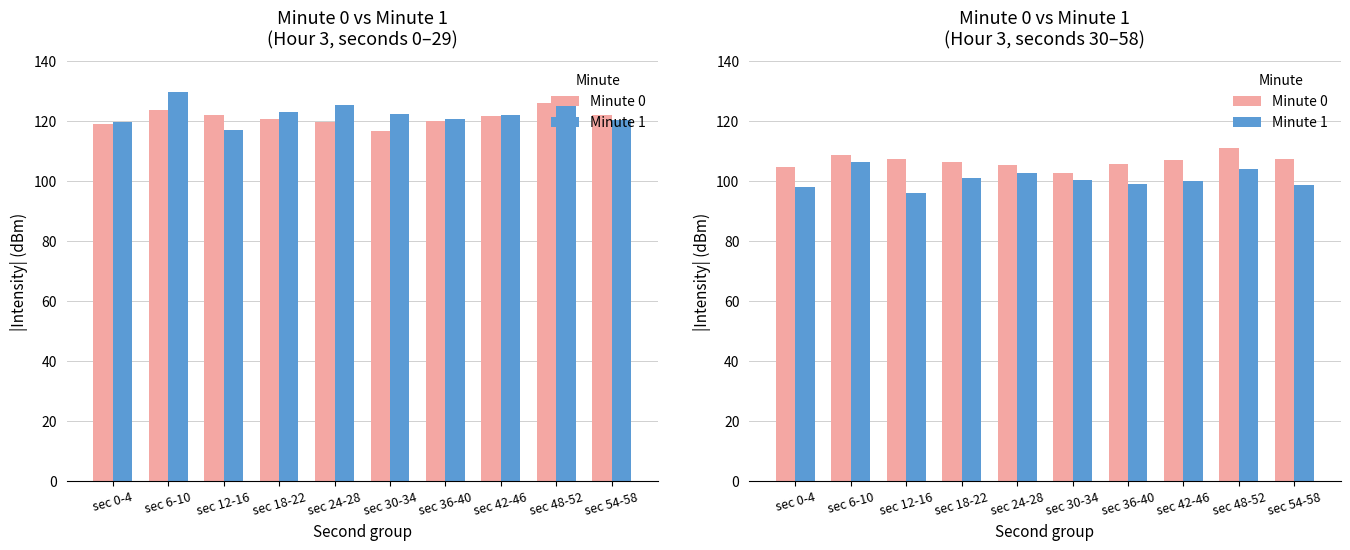

What is the difference between the second highest and minimum values in the Minute 1 series?

8.1